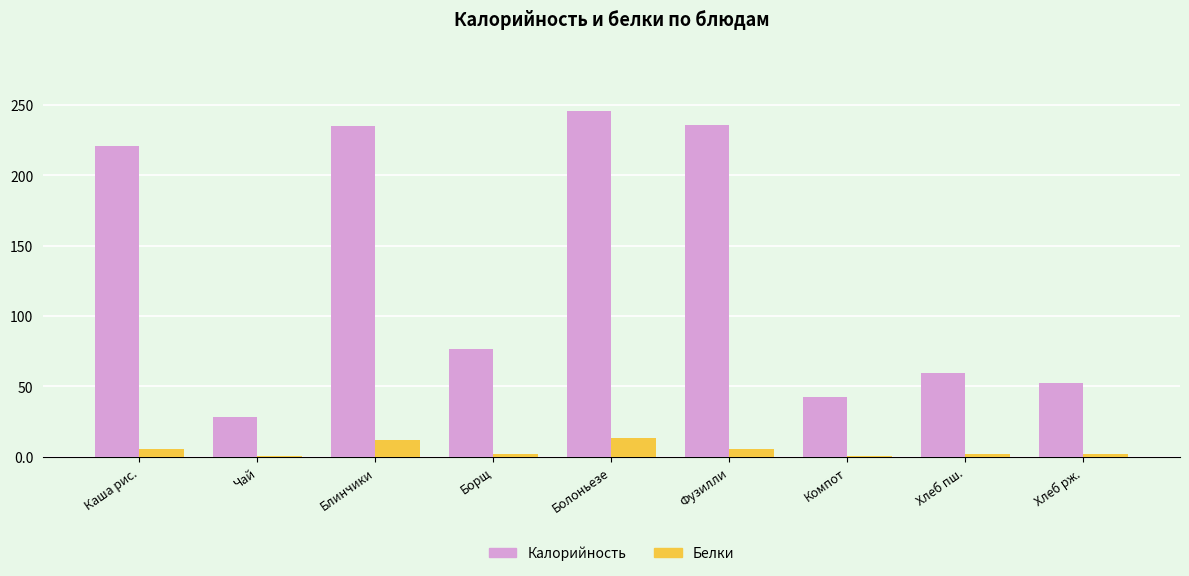

At which label does Белки first exceed 2?

Каша рис.